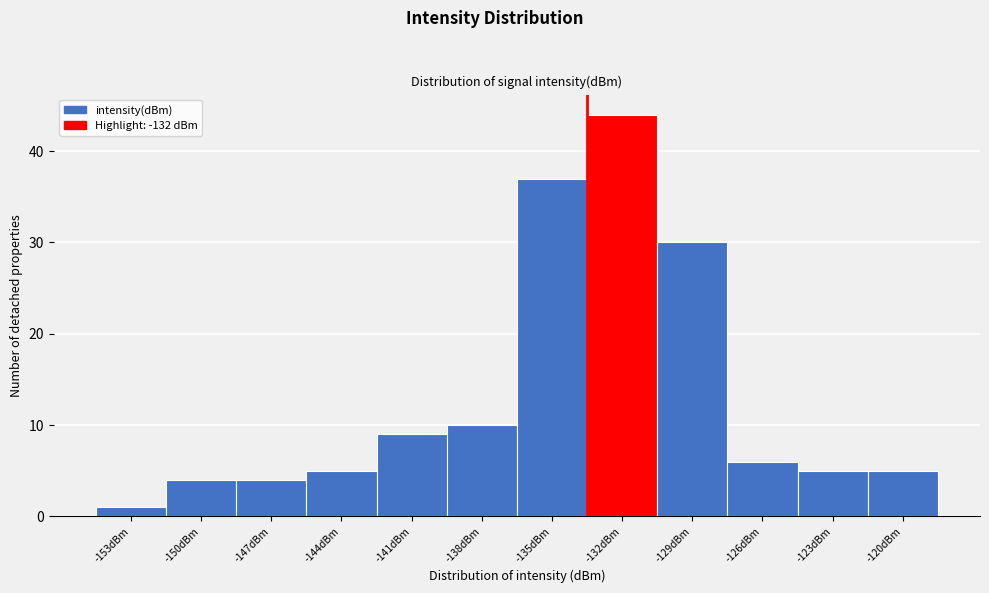

Reading left to right, extract all data points from this chart.

-153dBm=1	-150dBm=4	-147dBm=4	-144dBm=5	-141dBm=9	-138dBm=10	-135dBm=37	-132dBm=44	-129dBm=30	-126dBm=6	-123dBm=5	-120dBm=5